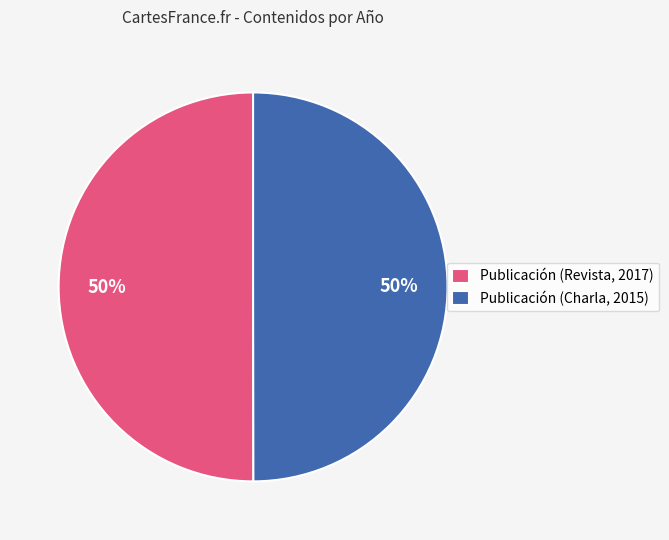

To the nearest percent, what is the average slice percentage?

50%